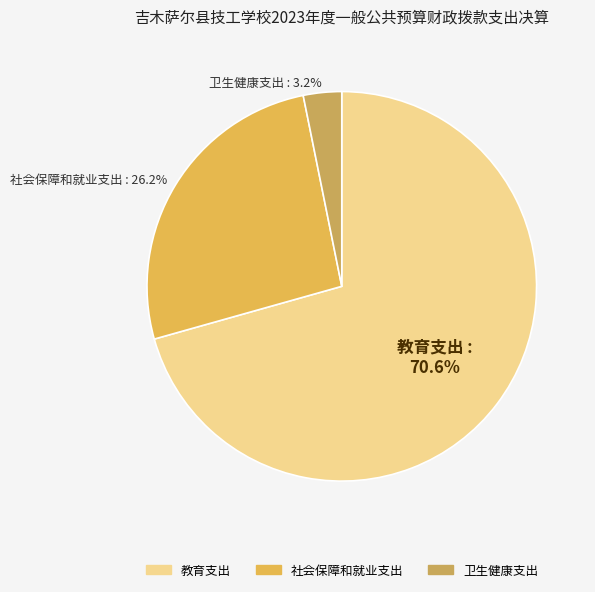

What percentage do 教育支出 and 卫生健康支出 together represent?

73.8%